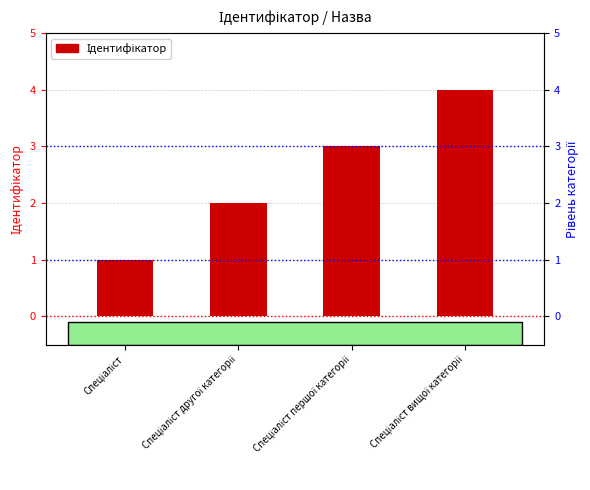

Reading left to right, list all the values displayed in this chart.

1	2	3	4